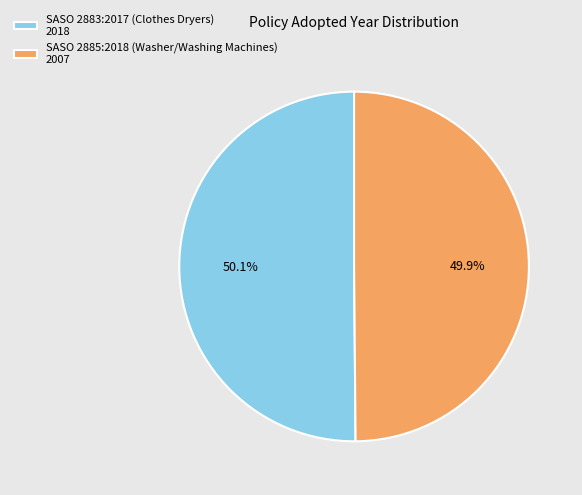

Is it true that SASO 2885:2018 (Washer/Washing Machines) is 50% of the pie?

True